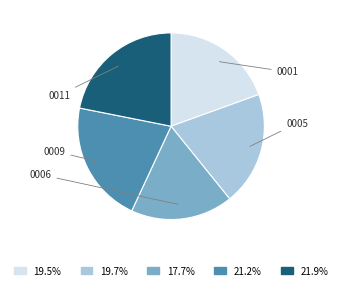

Is there any slice that represents more than half of the pie?

No